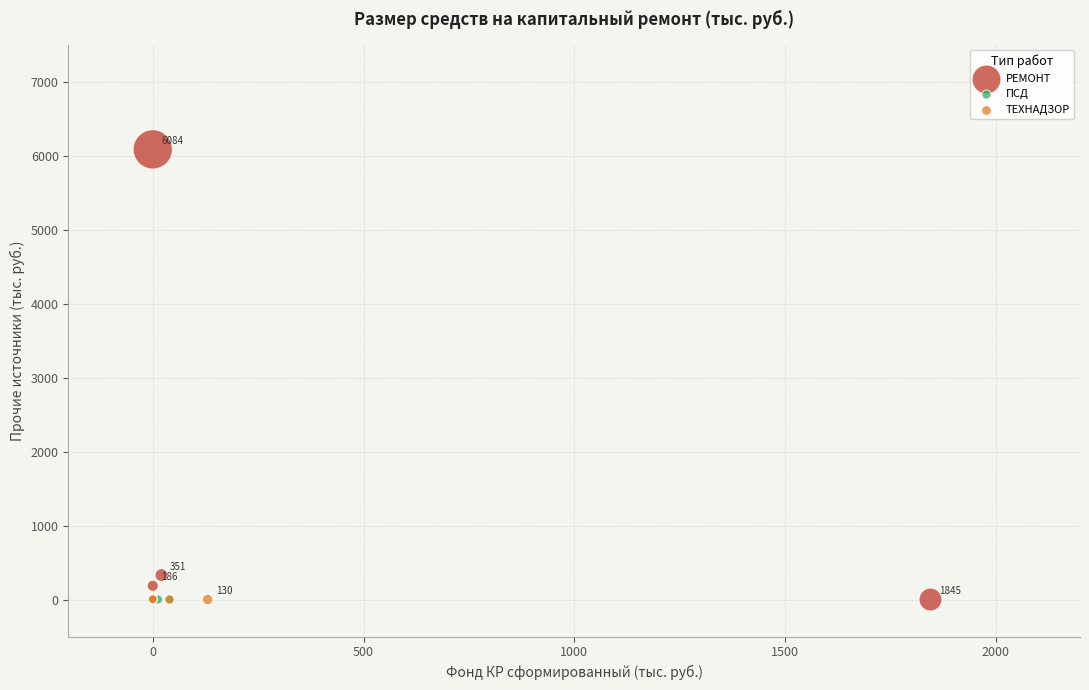

Which series reaches the maximum Y coordinate?

РЕМОНТ